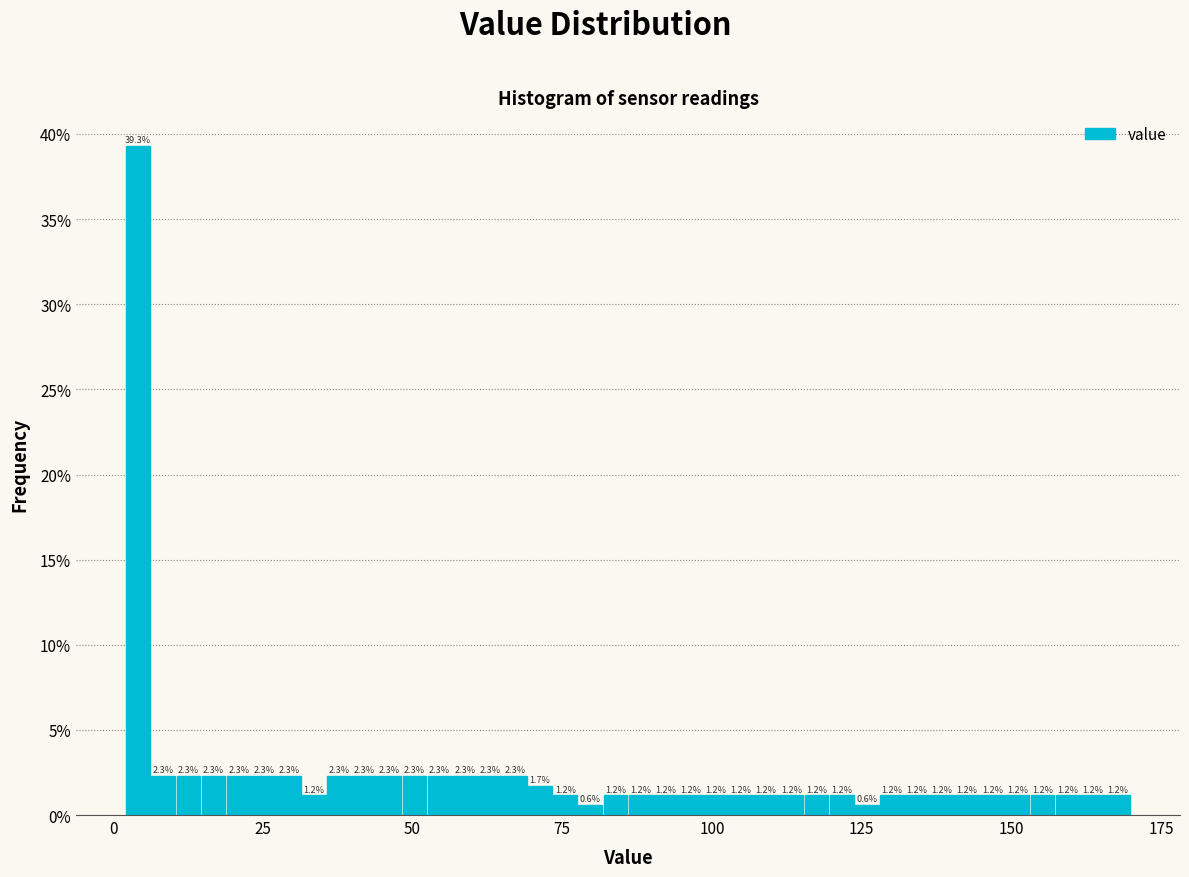

Around what value on the x-axis is the tallest bar? Give the approximate position of its centre, as read against the axis.

5